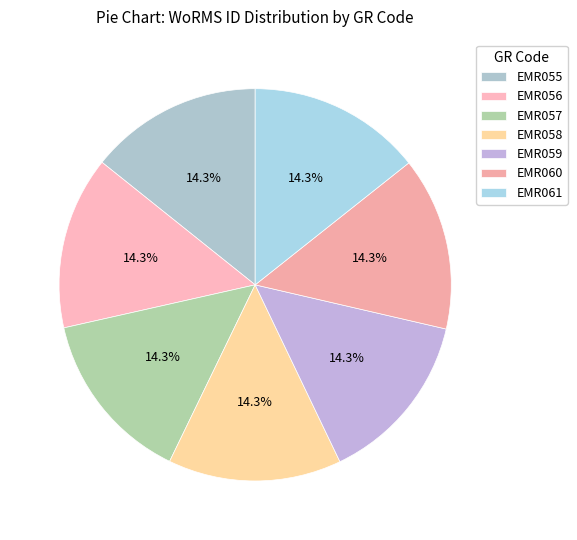

Count the number of slices in the pie.

7